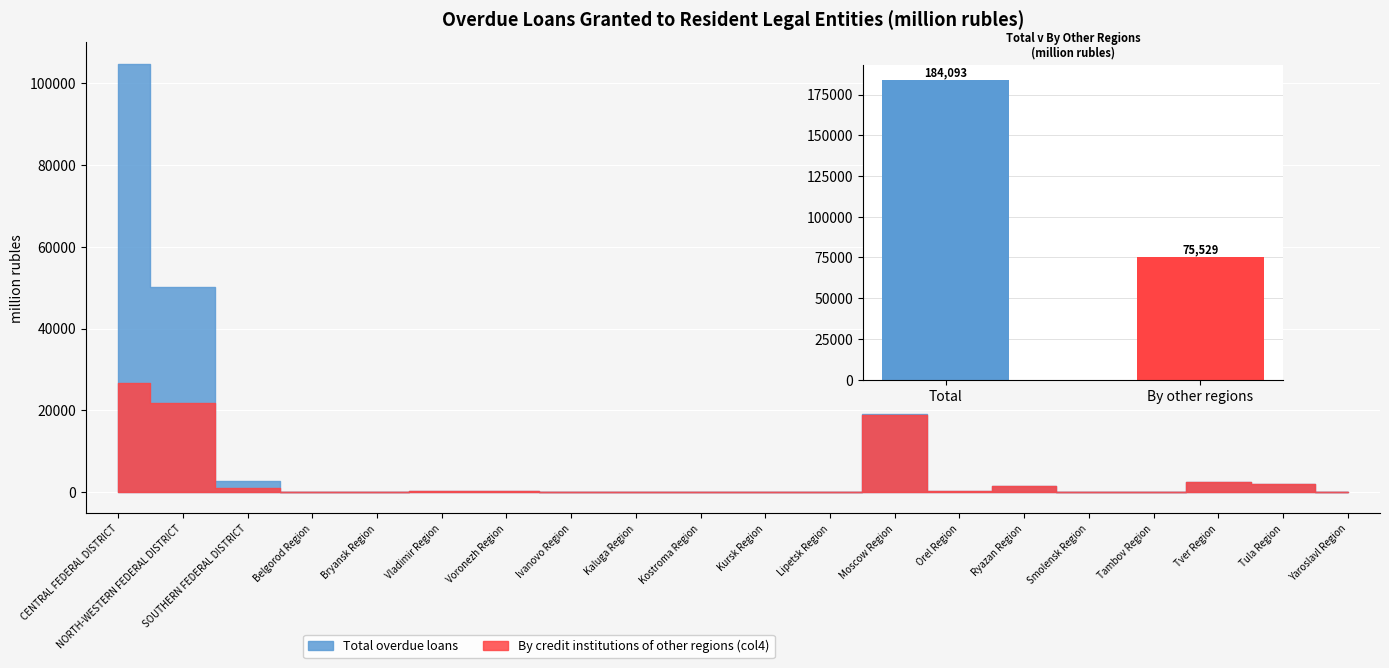

The Total overdue loans series shows 106 at Kaluga Region. True or false?

True